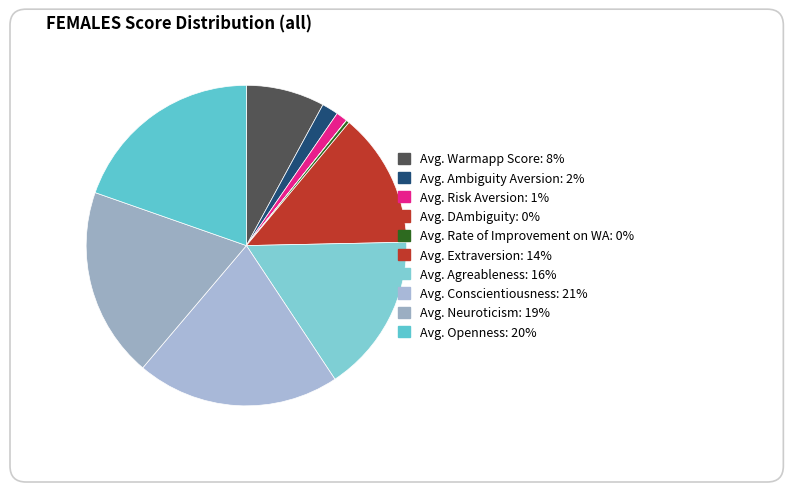

Between Avg. Warmapp Score and Avg. Ambiguity Aversion, which is larger?

Avg. Warmapp Score